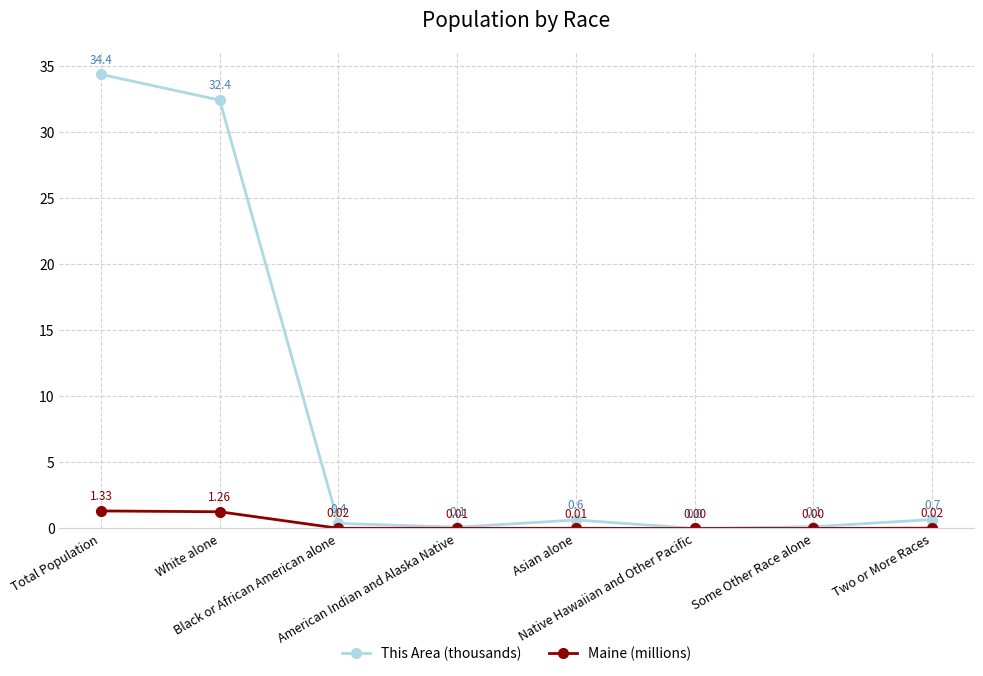

At which category is the sum across all series the highest?

Total Population